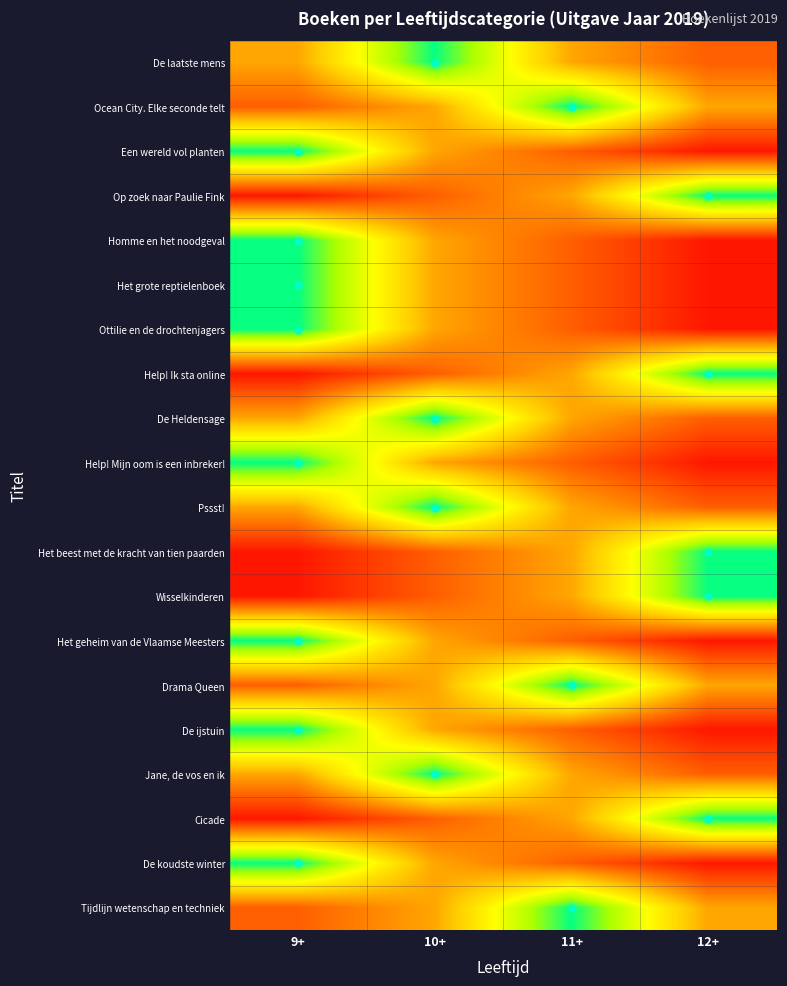

At how many categories does at least one series exceed 0?

4